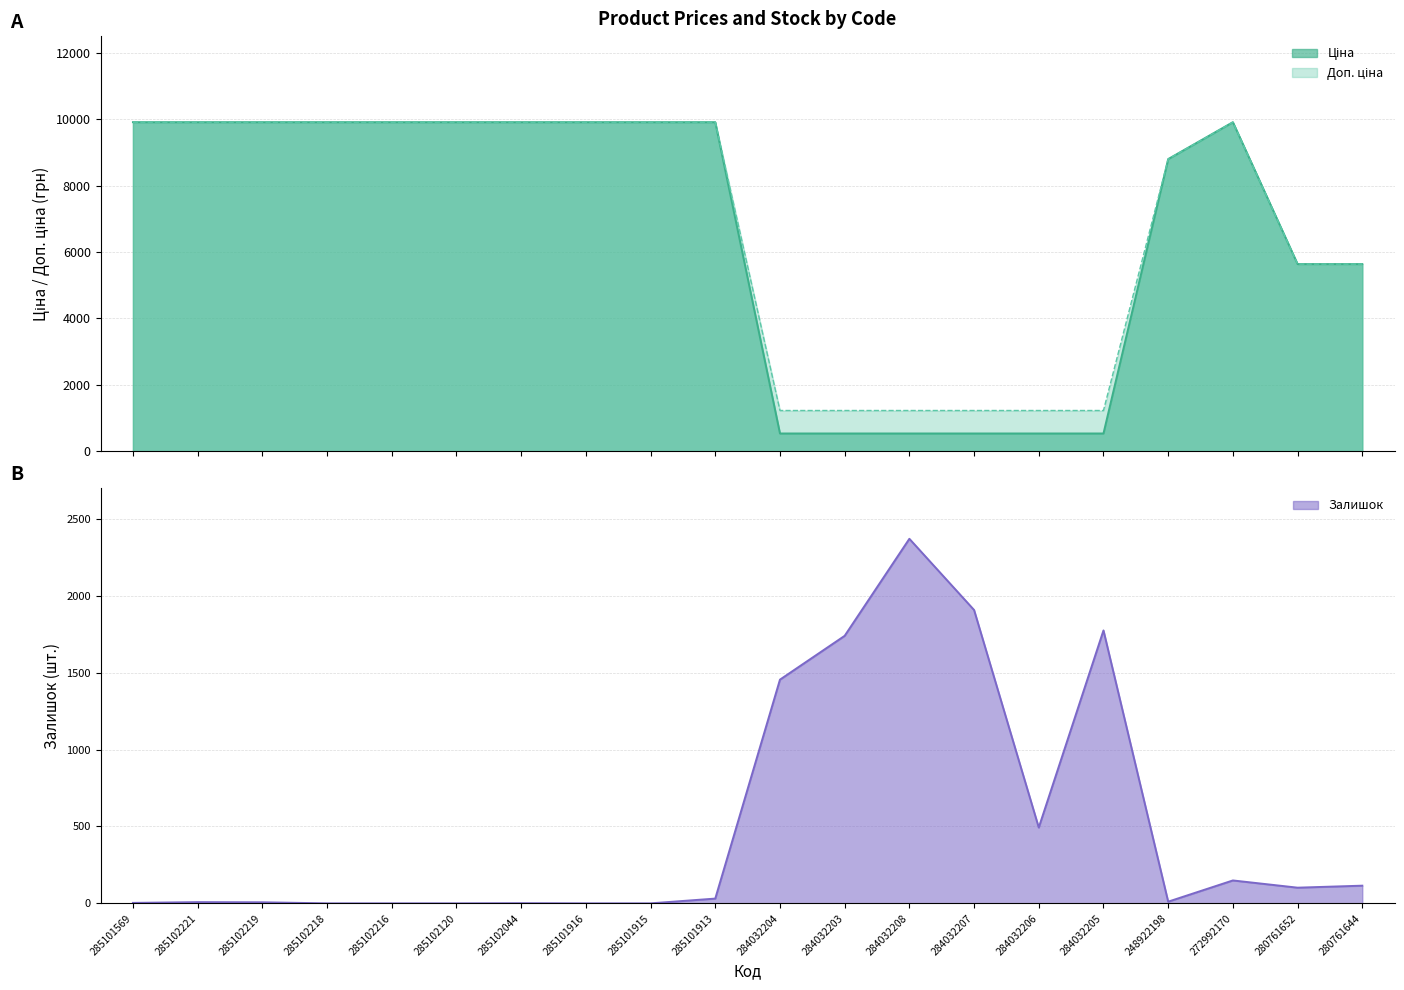

In Доп. ціна, how many points are higher than both neighbors (excluding endpoints)?

1